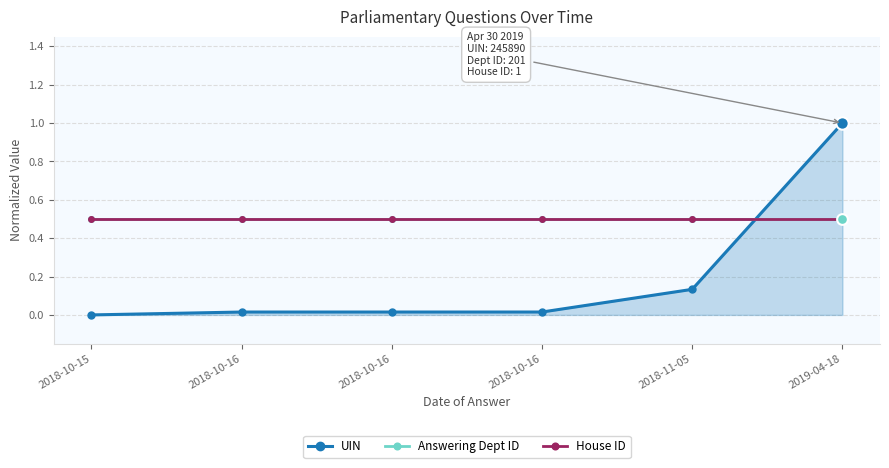

At which category is the sum across all series the highest?

2019-04-18